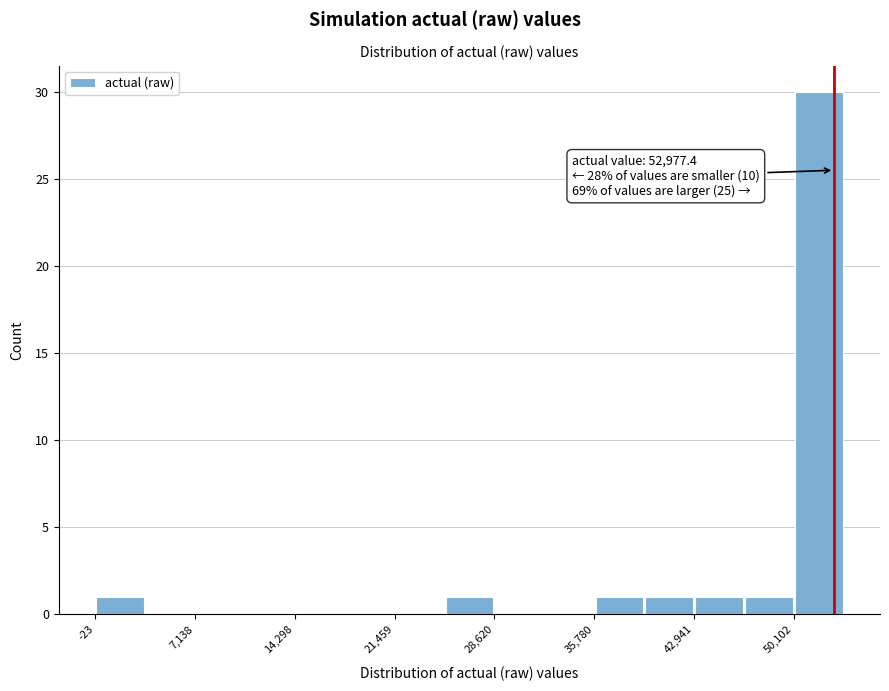

Read against the x-axis, roughly where is the centre of the tallest bar?

52000